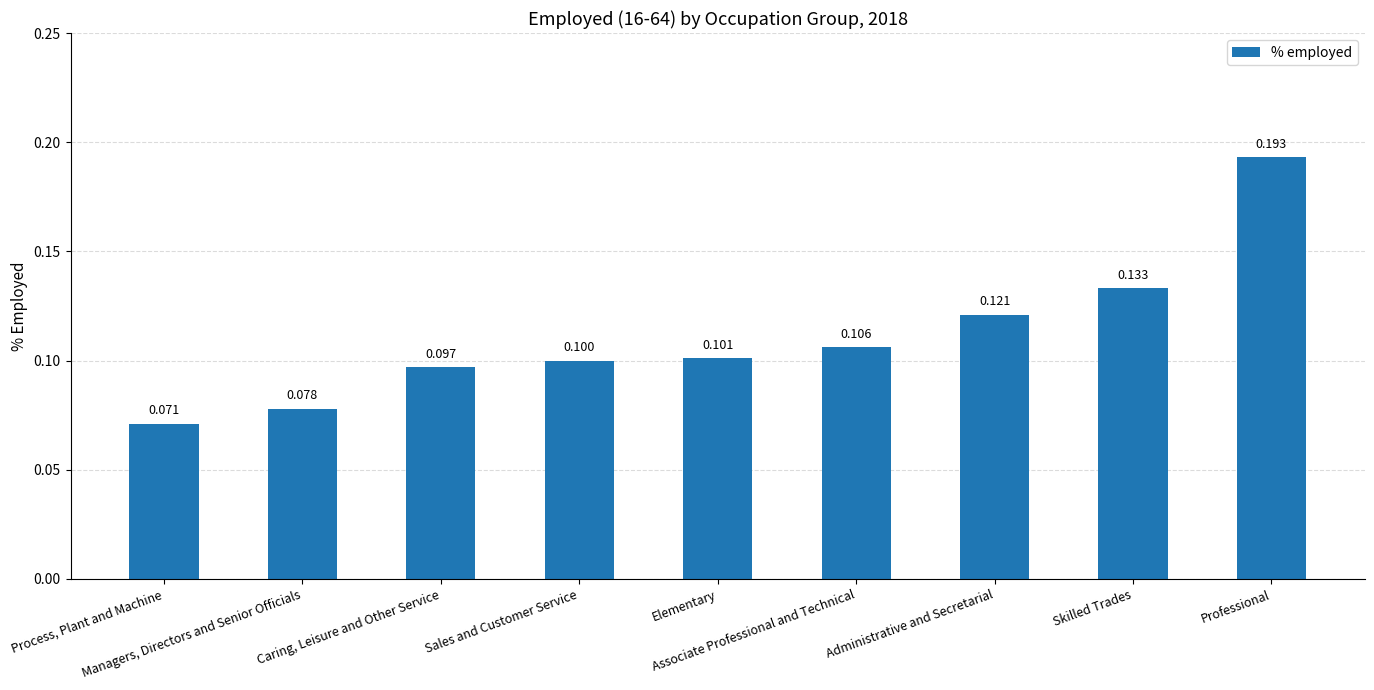

At which category does the chart reach its peak across all series?

Professional